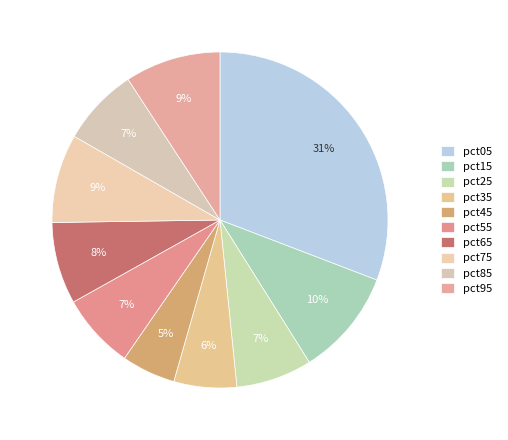

How many segments does this pie chart have?

10